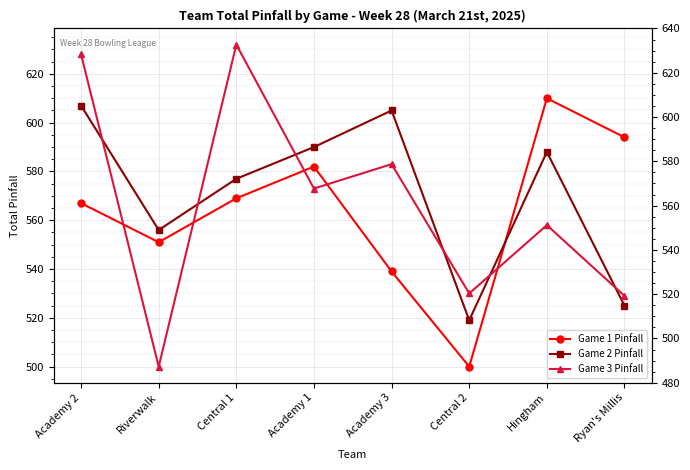

List the labels in order of Game 3 Pinfall value, largest first.

Central 1, Academy 2, Academy 3, Academy 1, Hingham, Central 2, Ryan's Millis, Riverwalk